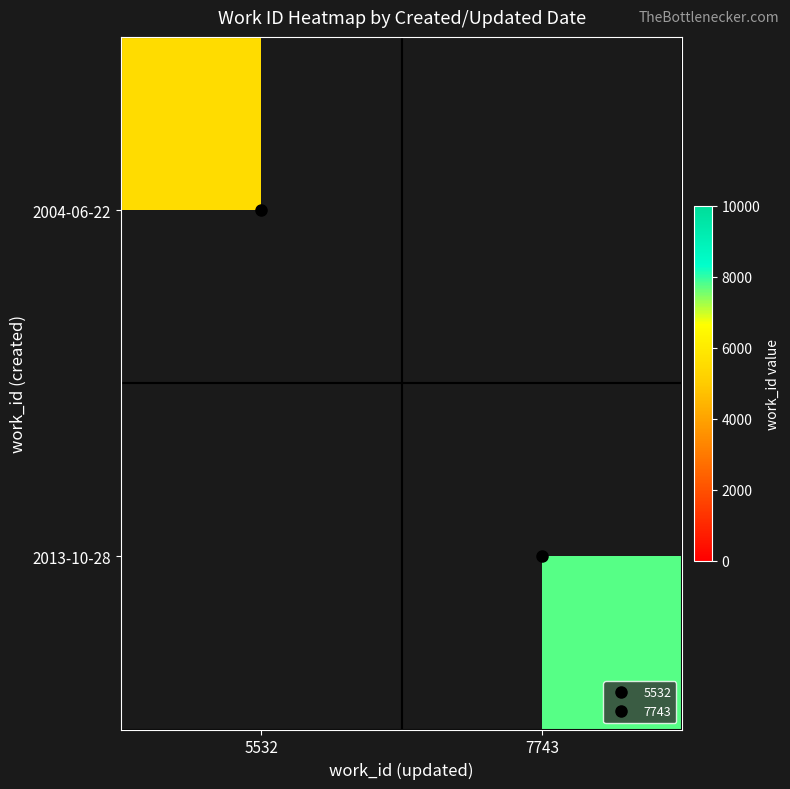

Rank the series by their maximum value, from lowest to highest.

2004-06-22, 2013-10-28